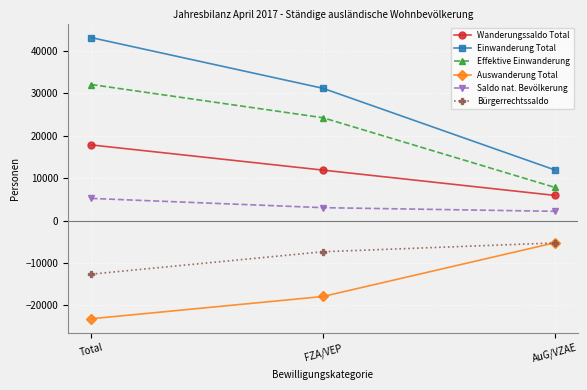

What is the value of the Einwanderung Total point at the 2nd from the left?

31213